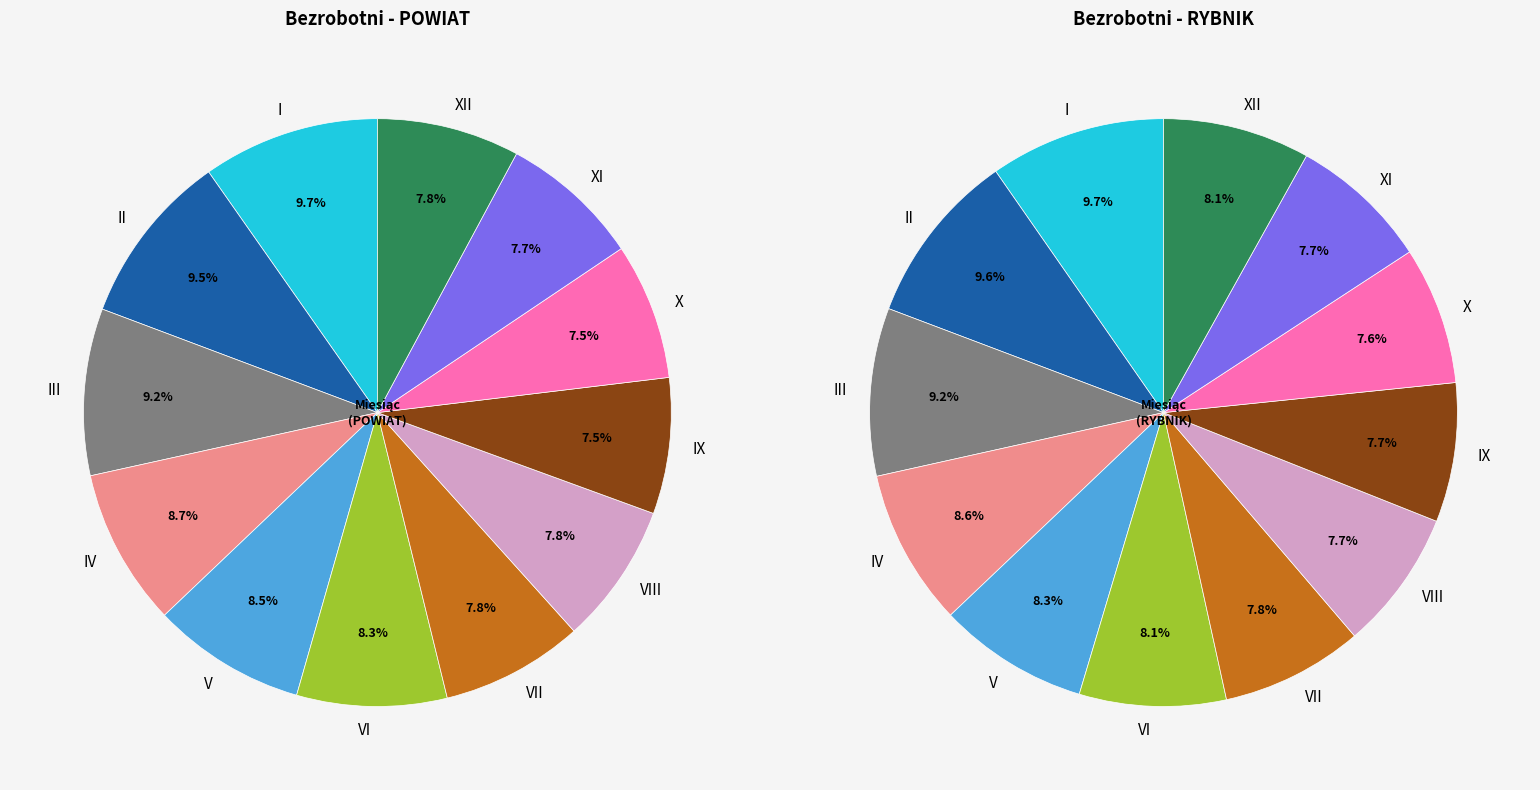

Does I represent more than half of the total?

No